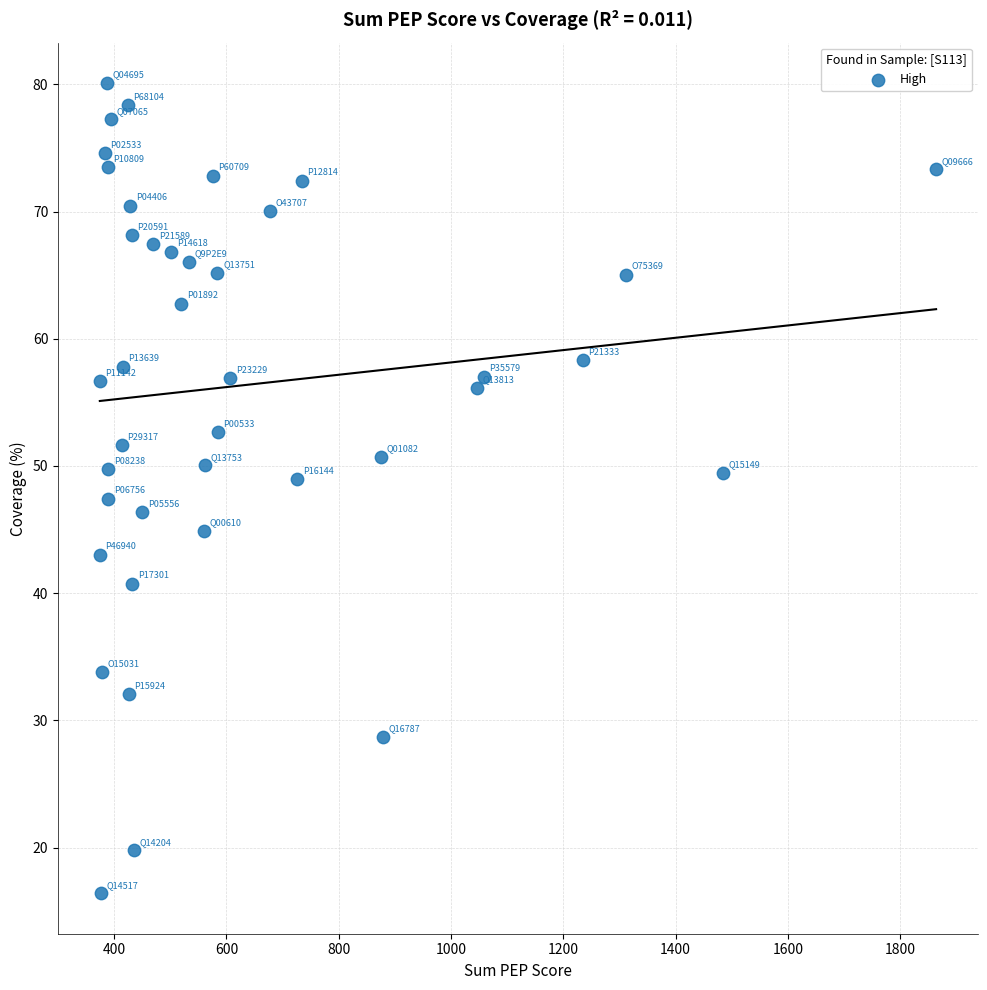

What is the range of X values (max minus min)?

1489.9